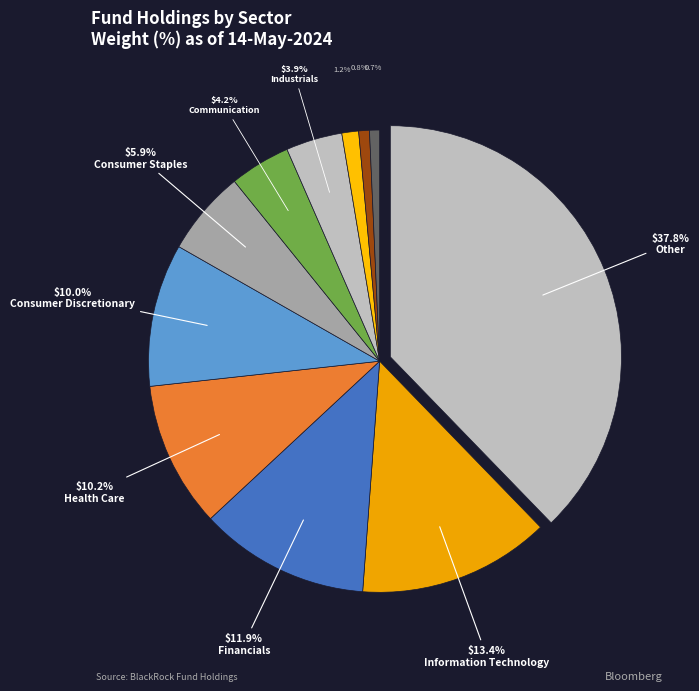

Count the number of slices in the pie.

11